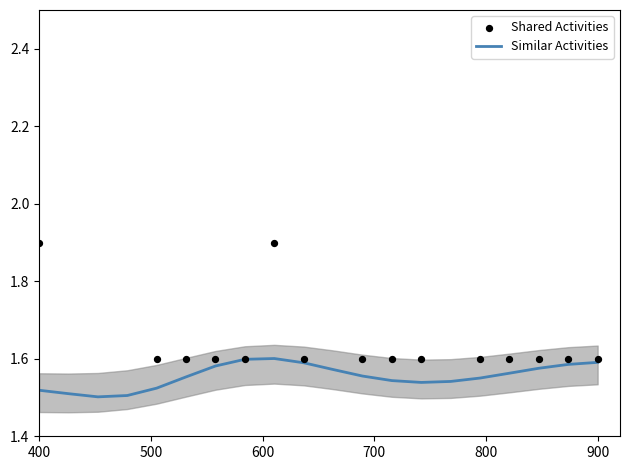

Which series has the widest spread of Y values?

Shared Activities